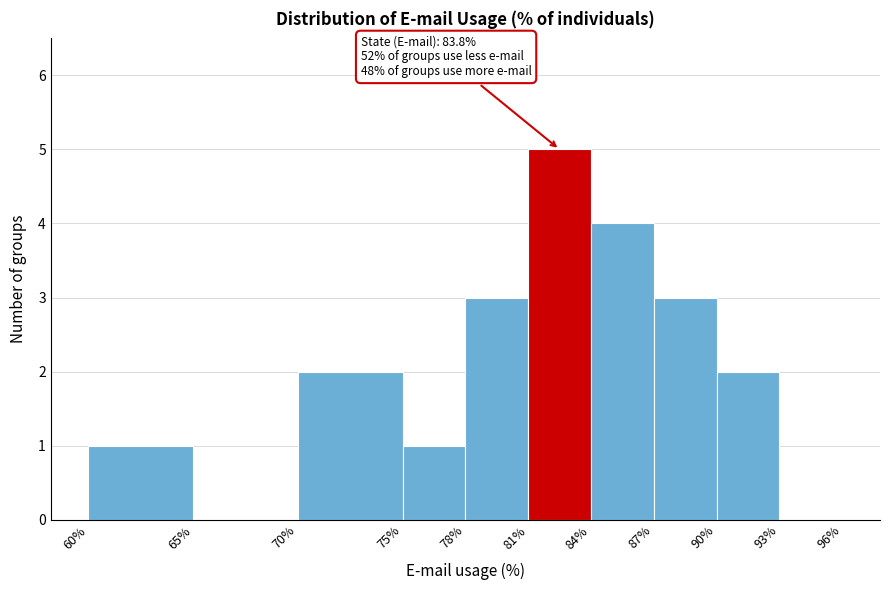

Which range on the x-axis has the tallest bar?

81% to 84%